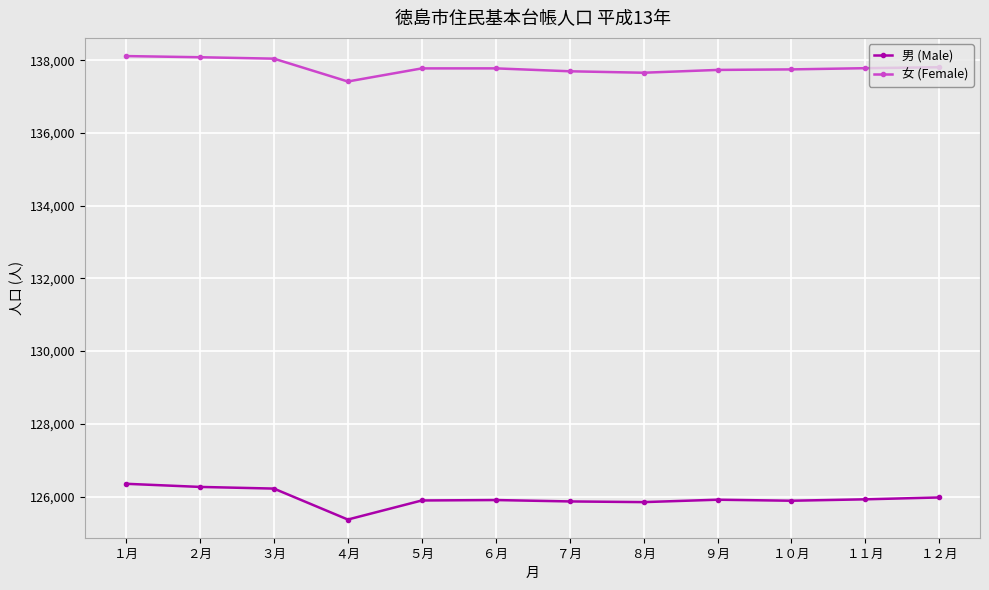

What is the approximate value of 男 (Male) at ３月, to the nearest 50?

126200